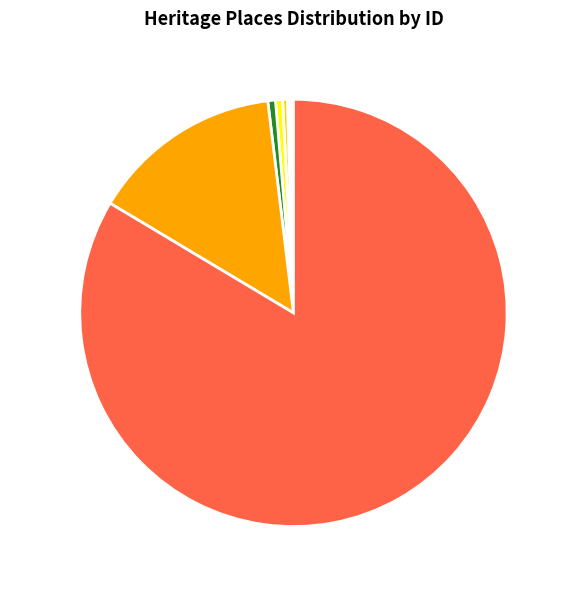

The DHURRINGILE slice represents 1% of the pie. True or false?

True